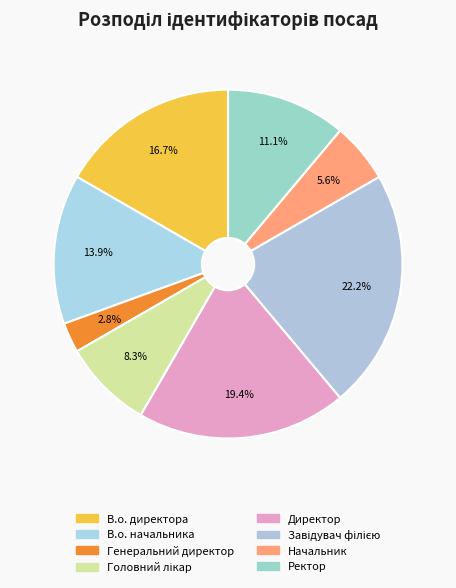

The Директор slice represents 19% of the pie. True or false?

True